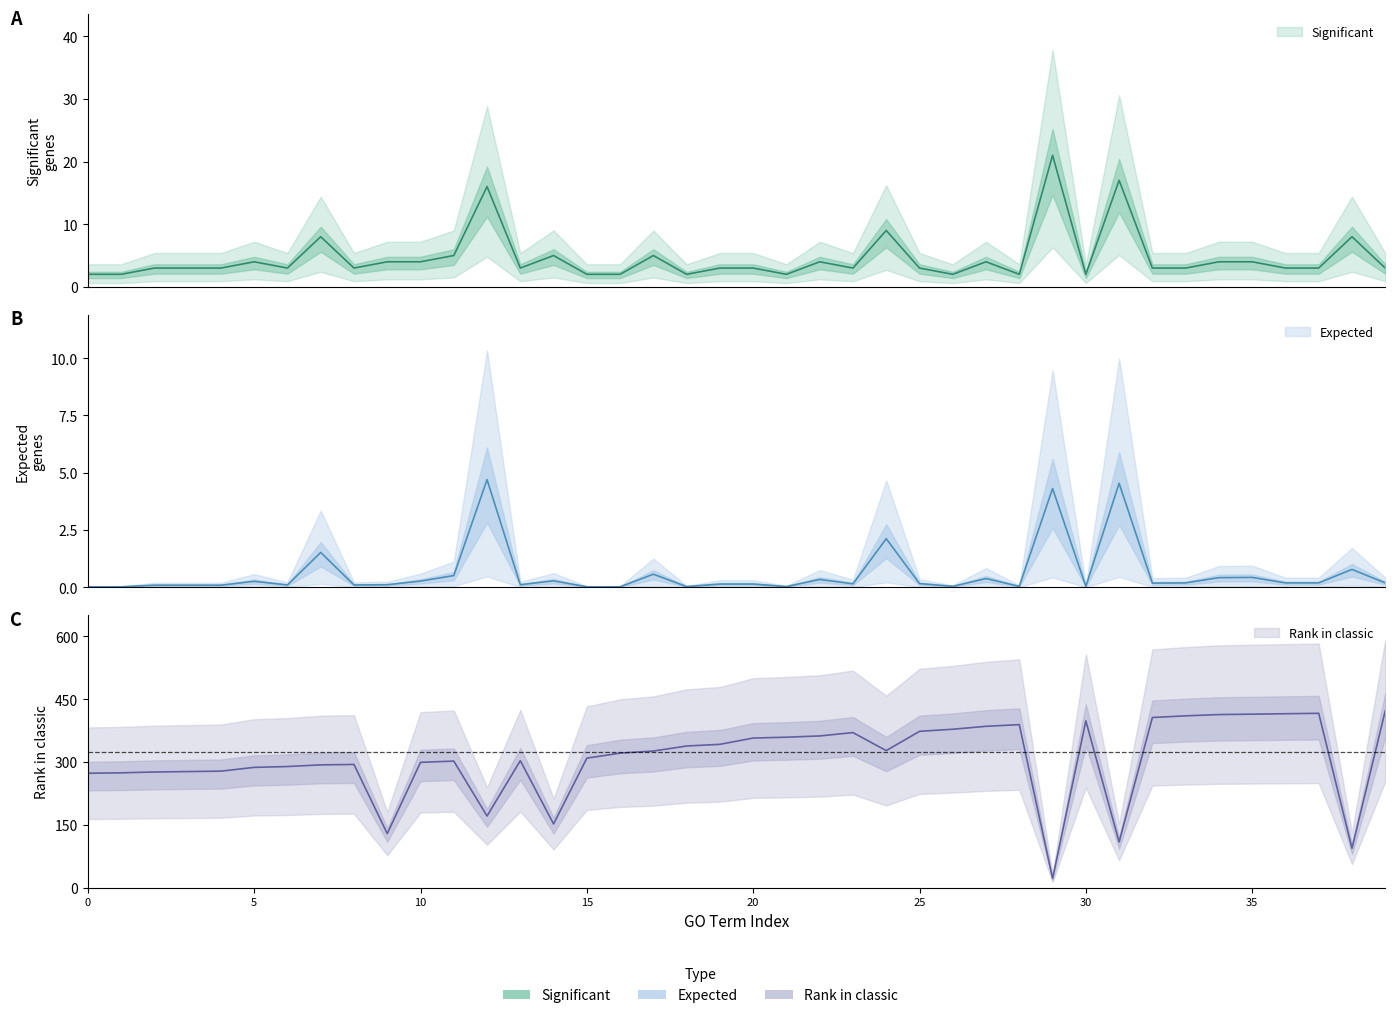

What is the average value of the Rank in classic series?

308.8